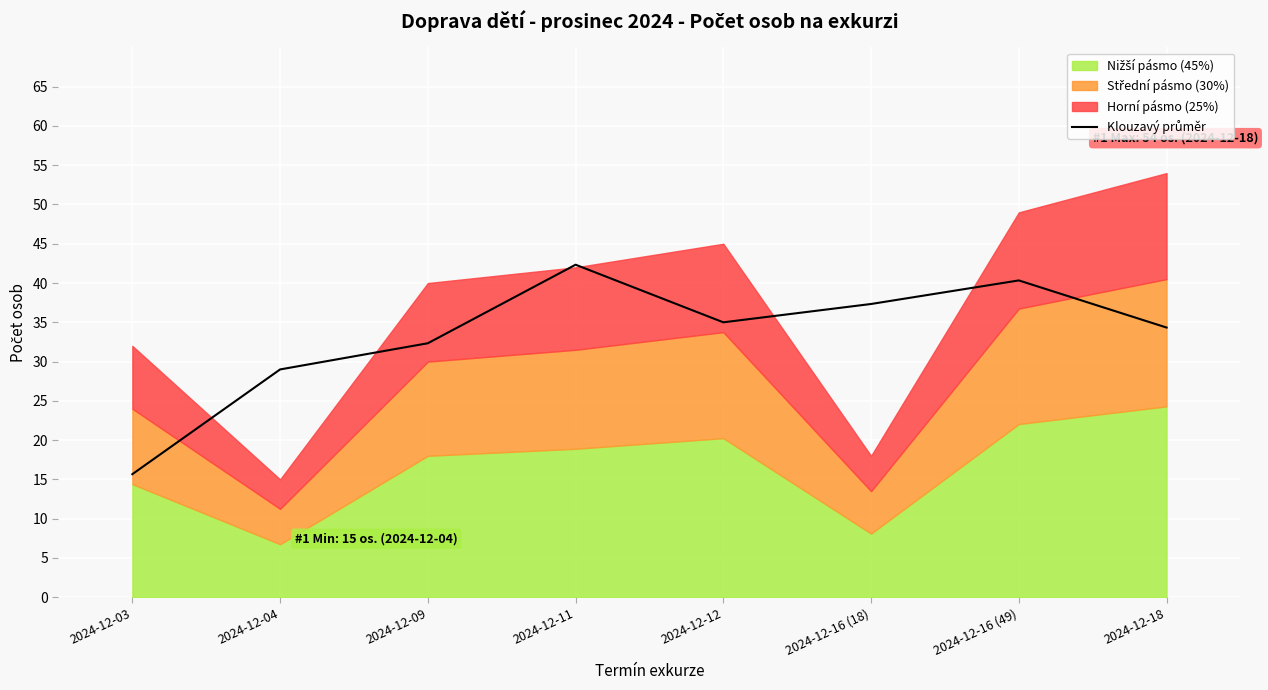

Is it true that the value at 2024-12-12 is 35.0?

True